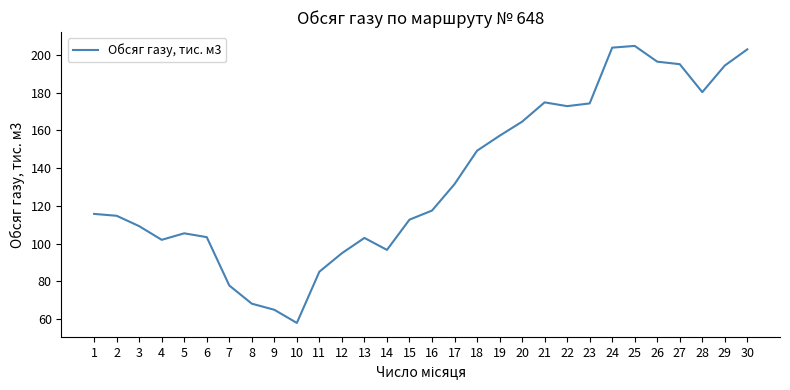

The value at 9 is 99.8. True or false?

False